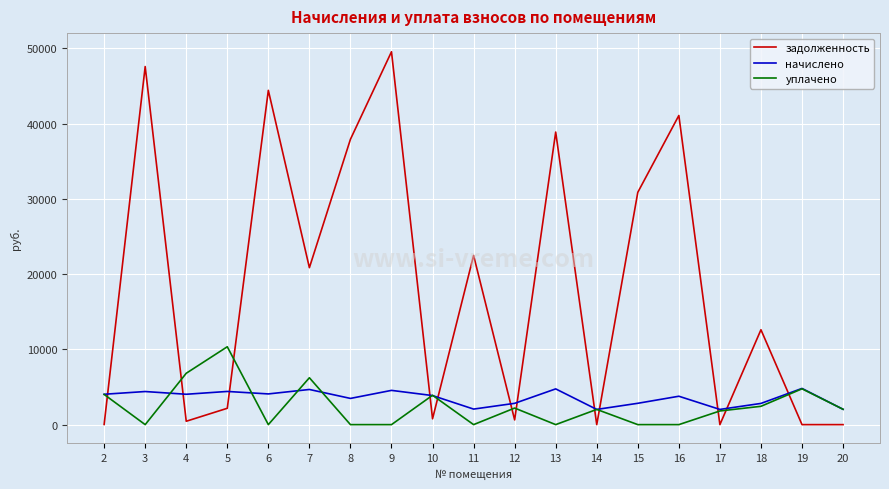

At 9, list the series in order from largest to smallest.

задолженность, начислено, уплачено